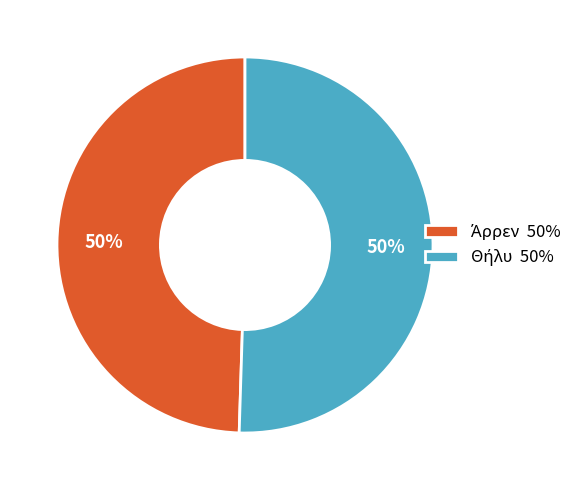

To the nearest percent, what is the average slice percentage?

50%